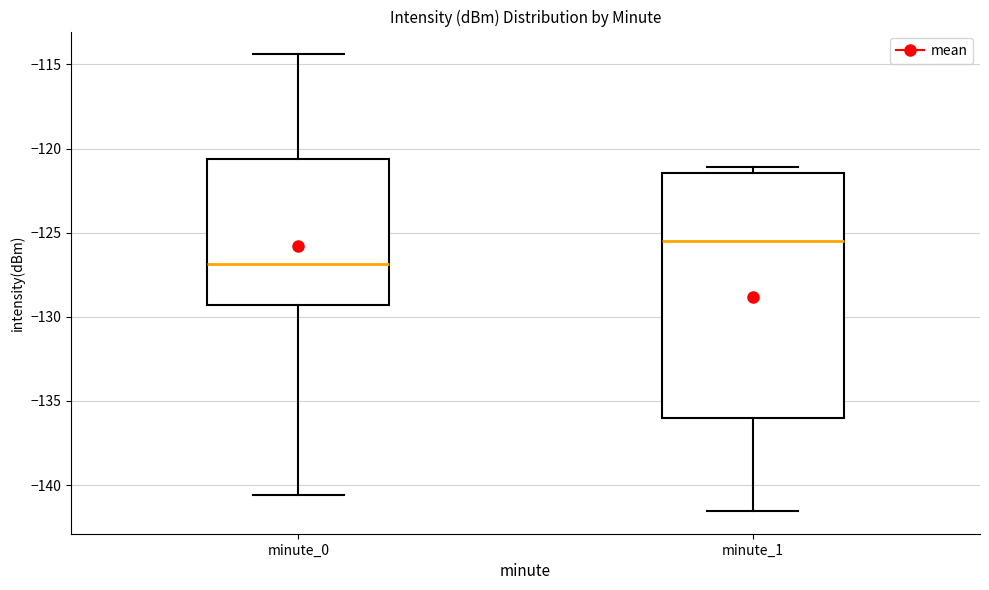

Reading left to right, transcribe this box plot: for each box, give where its median line is, the range the box spans, and where its two whiskers end, as read against the y-axis. The values are not printed on the chart, so give them approximately, as read against the axis.

minute_0: median -127.0, box -129.5 to -120.5, whiskers -140.5 to -114.5
minute_1: median -125.5, box -136.0 to -121.5, whiskers -141.5 to -121.0